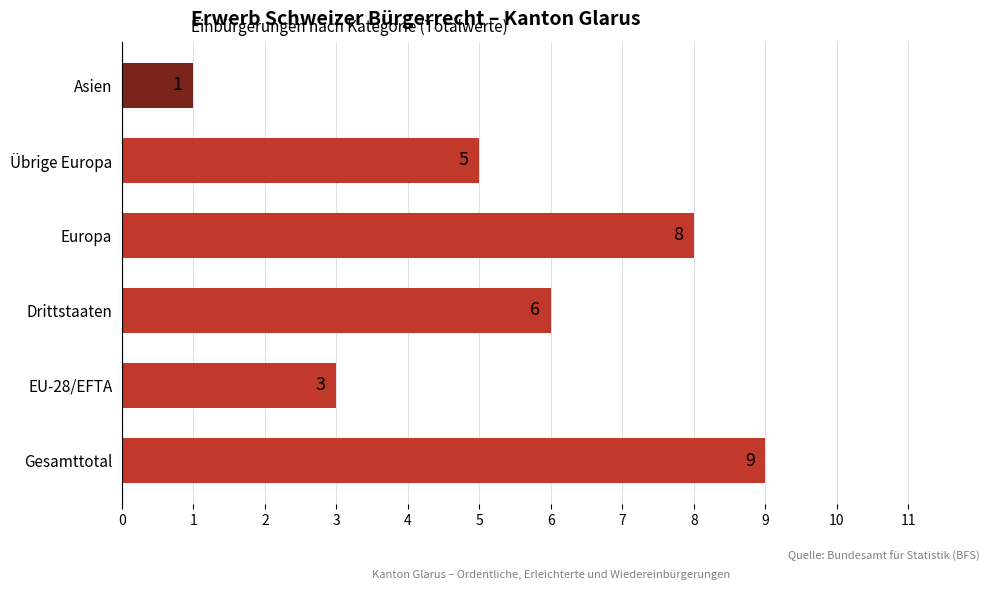

Where is the data nearest to the value 5?

Übrige Europa